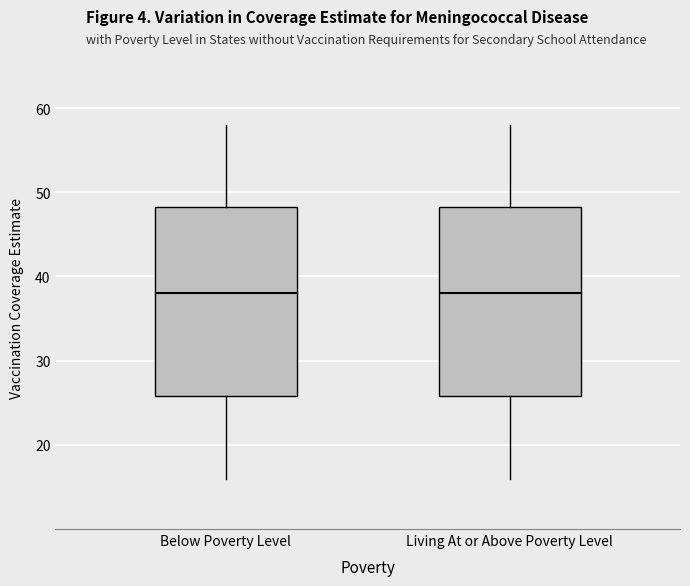

Where does the lower whisker of the box for Living At or Above Poverty Level end on the y-axis? The values are not printed on the chart, so give them approximately, as read against the axis.

16